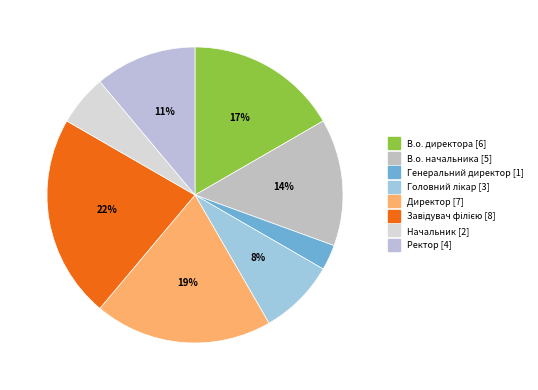

Which category has the biggest portion of the pie?

Завідувач філією